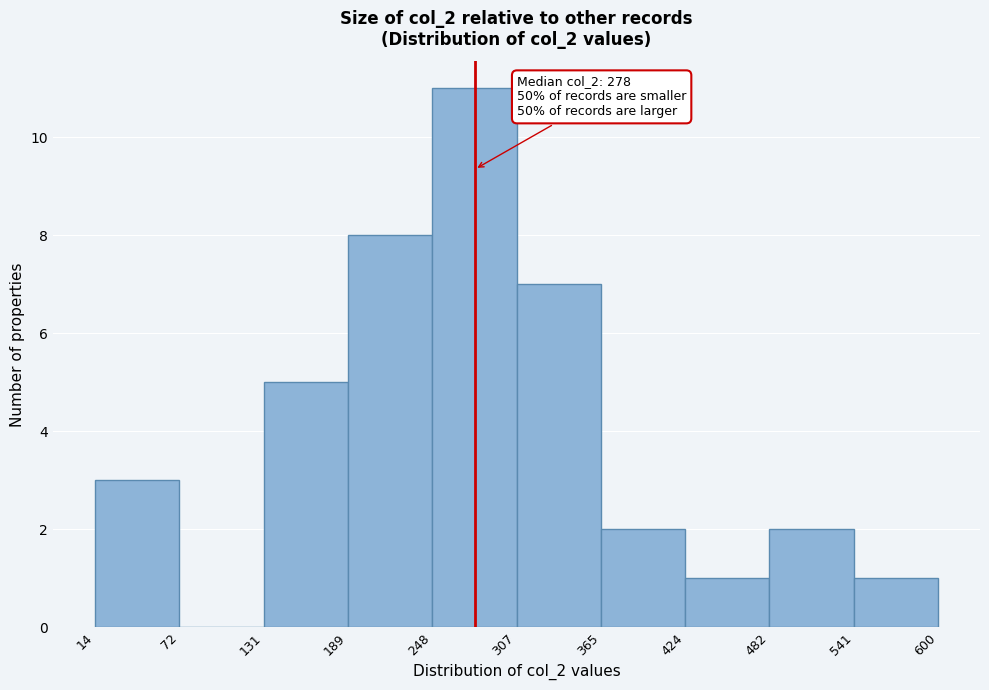

Over which range of the x-axis is the bar tallest?

248 to 307